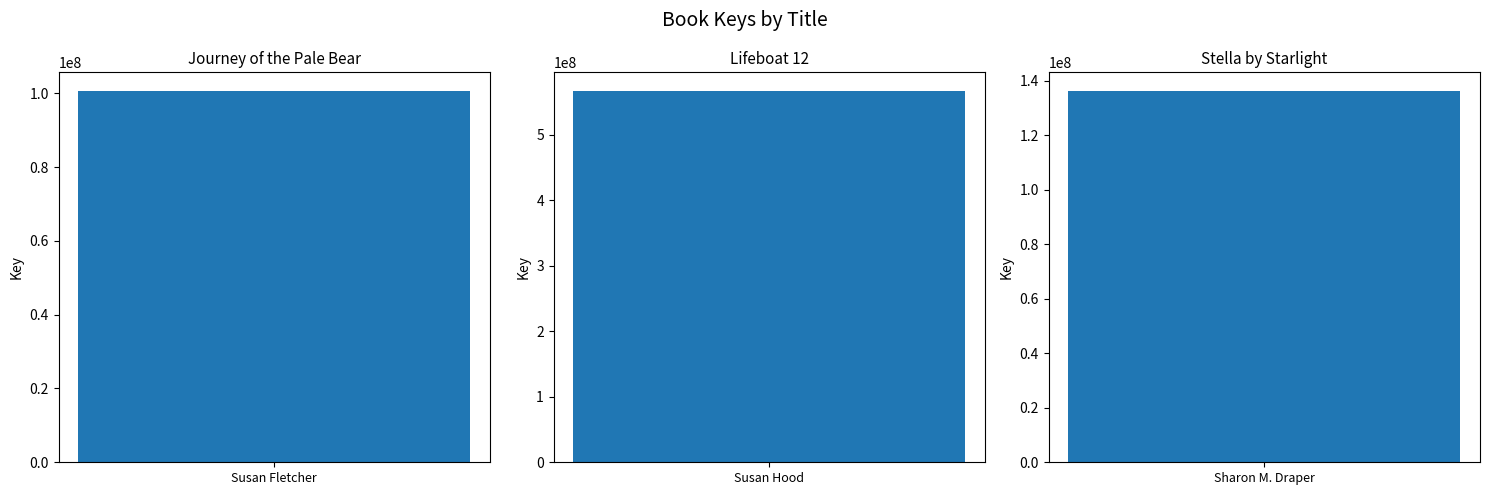

List the labels in order of value, smallest first.

Journey of the Pale Bear, Stella by Starlight, Lifeboat 12